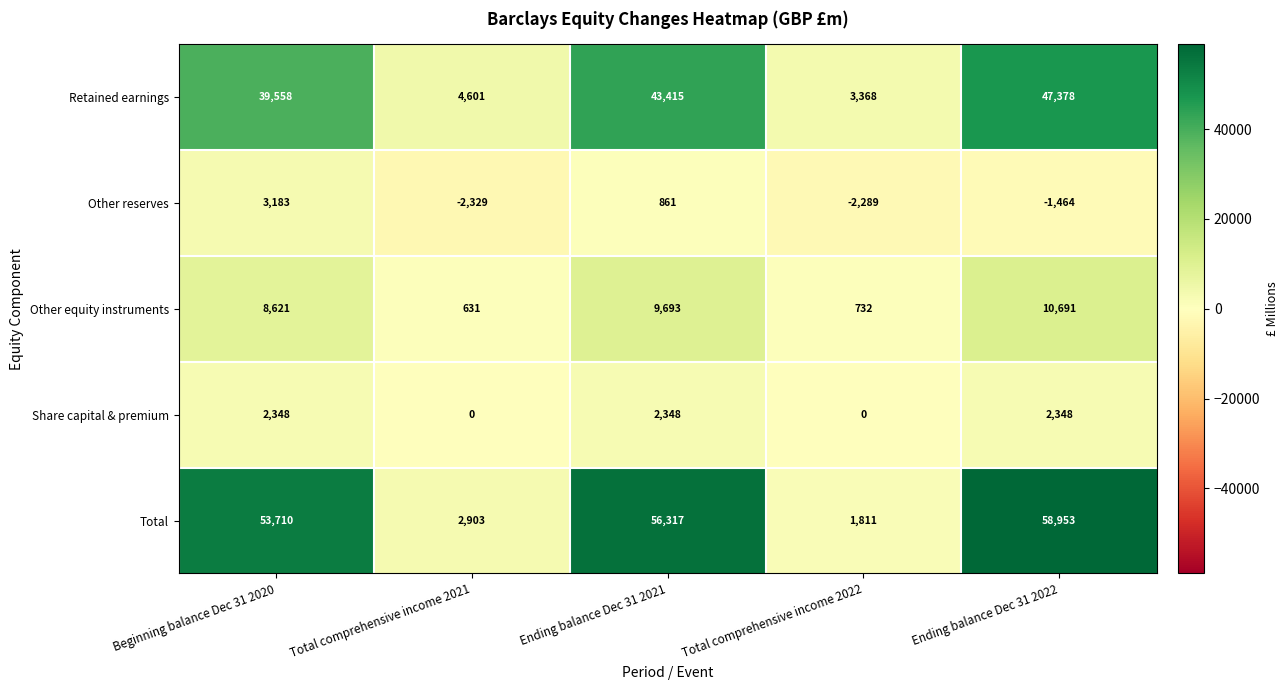

At which label does Other equity instruments reach its peak?

Ending balance Dec 31 2022